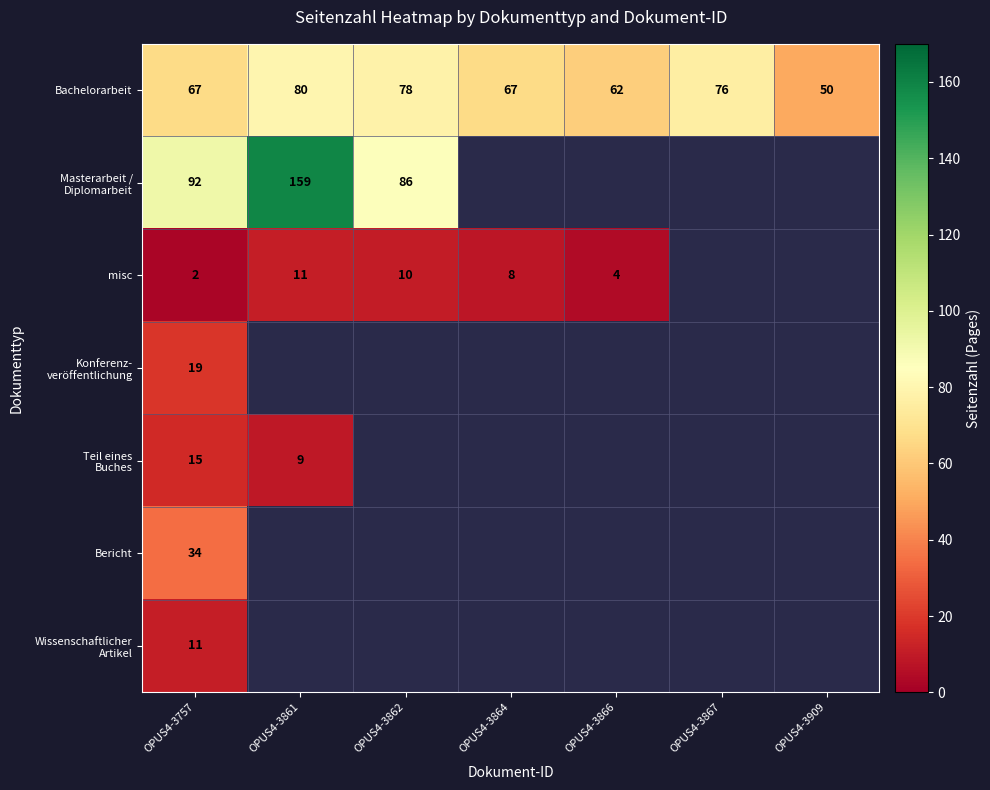

Which category has the lowest value in the Bachelorarbeit series?

OPUS4-3909